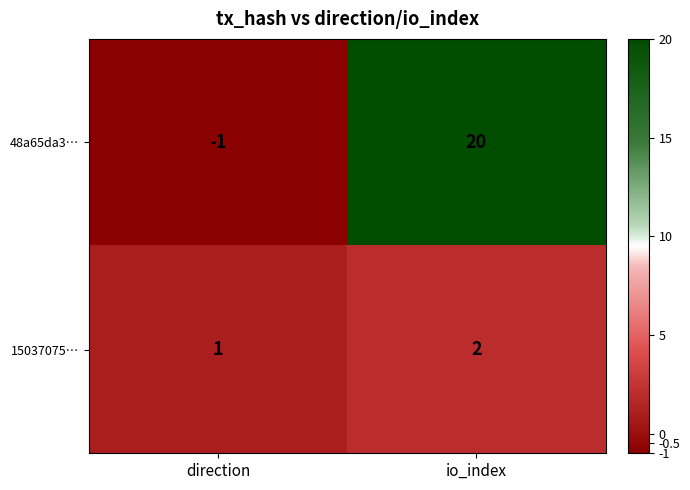

Which series has the largest total across all categories?

48a65da3…